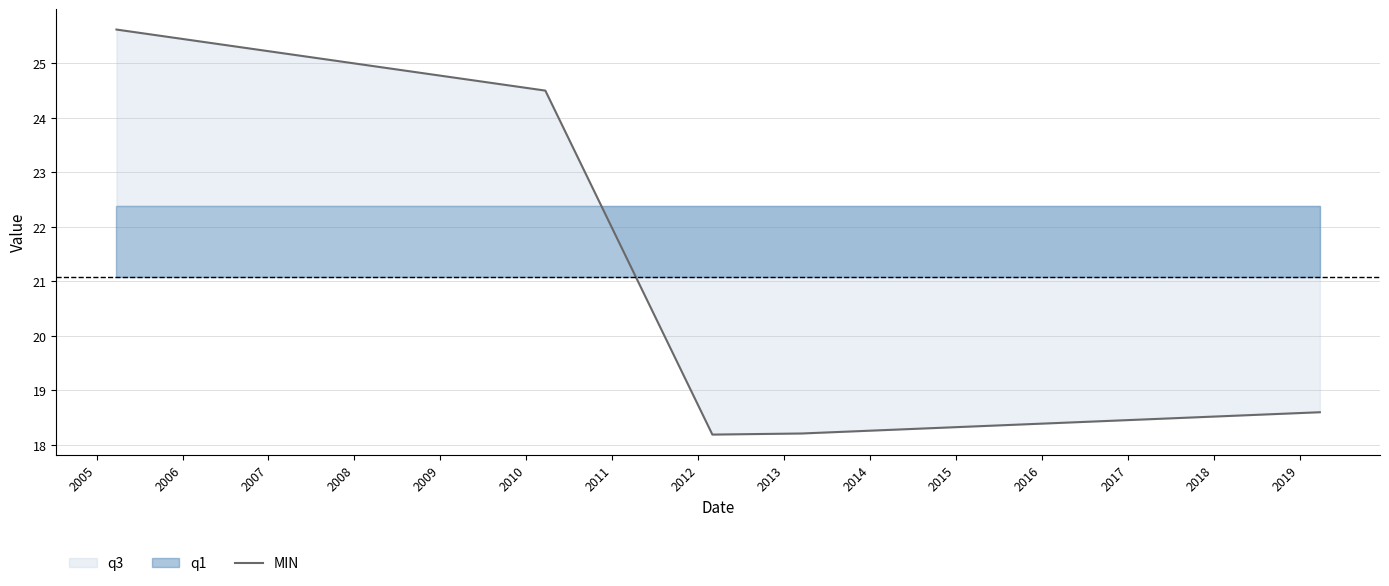

What is the lowest value of the MIN series?

18.2